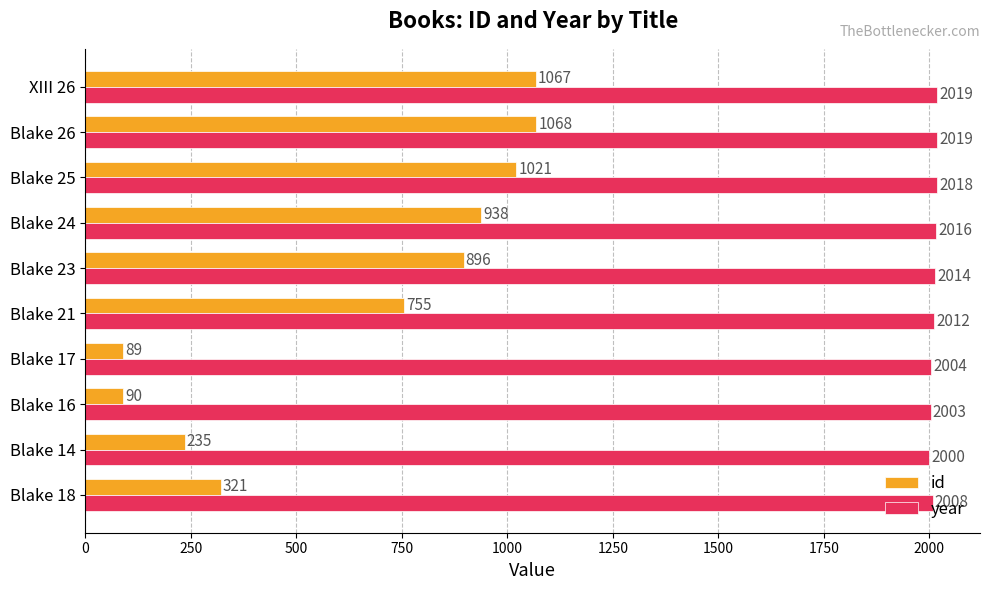

What is the sum of the year values at Blake 24 and Blake 25?

4034